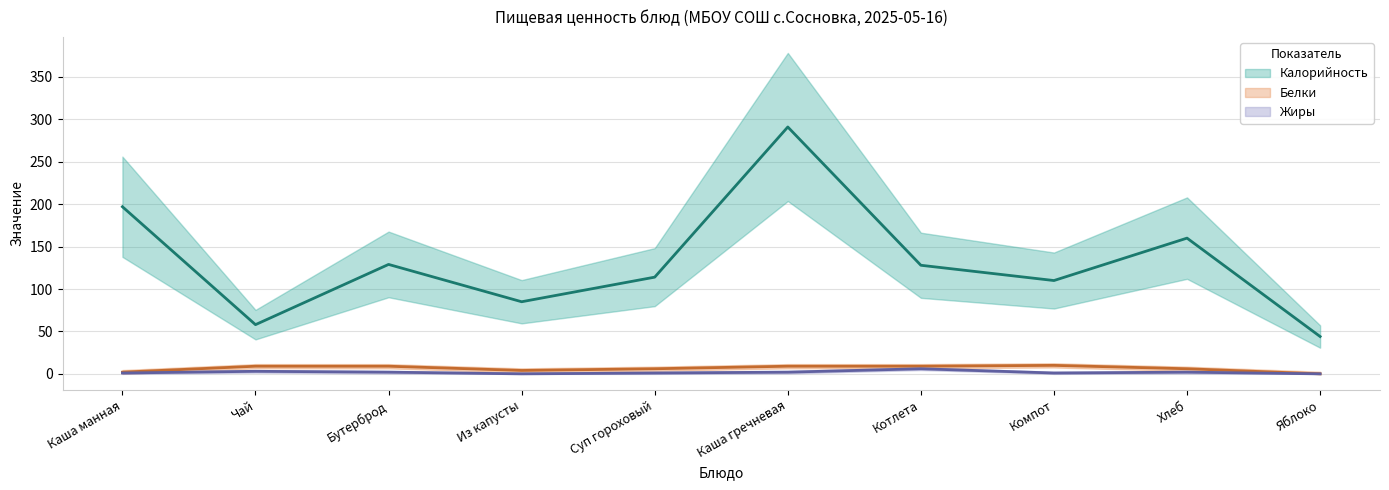

How many values in the Белки series are below 9?

5